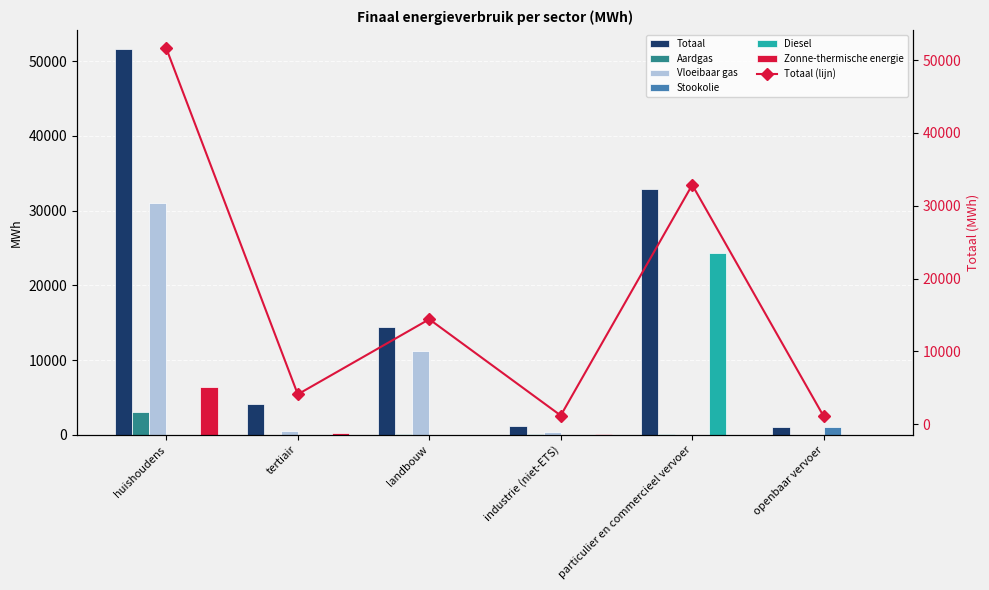

Does the chart contain stacked bars?

No